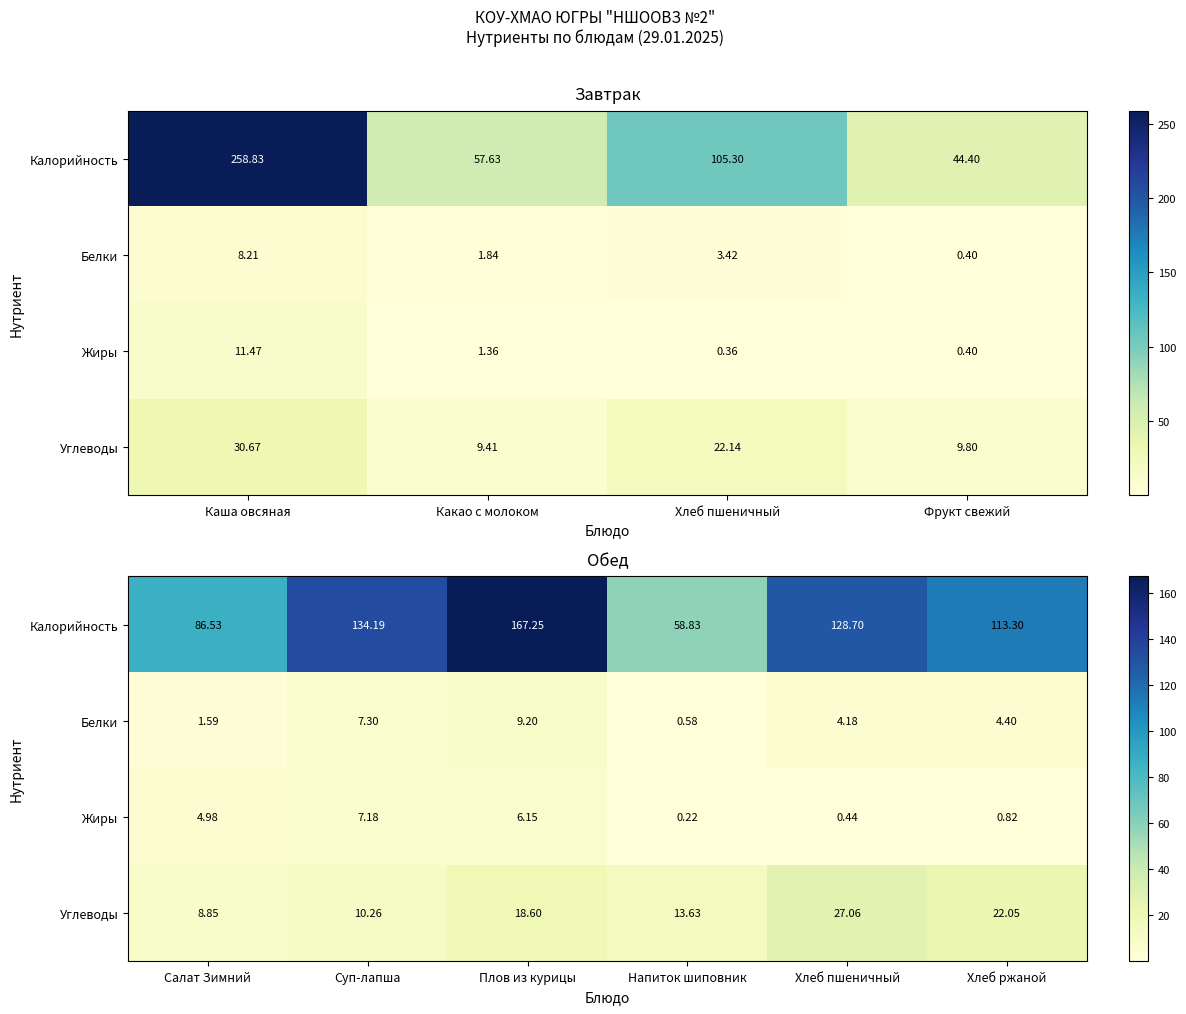

At which label is Калорийность closest to 113?

Хлеб ржаной